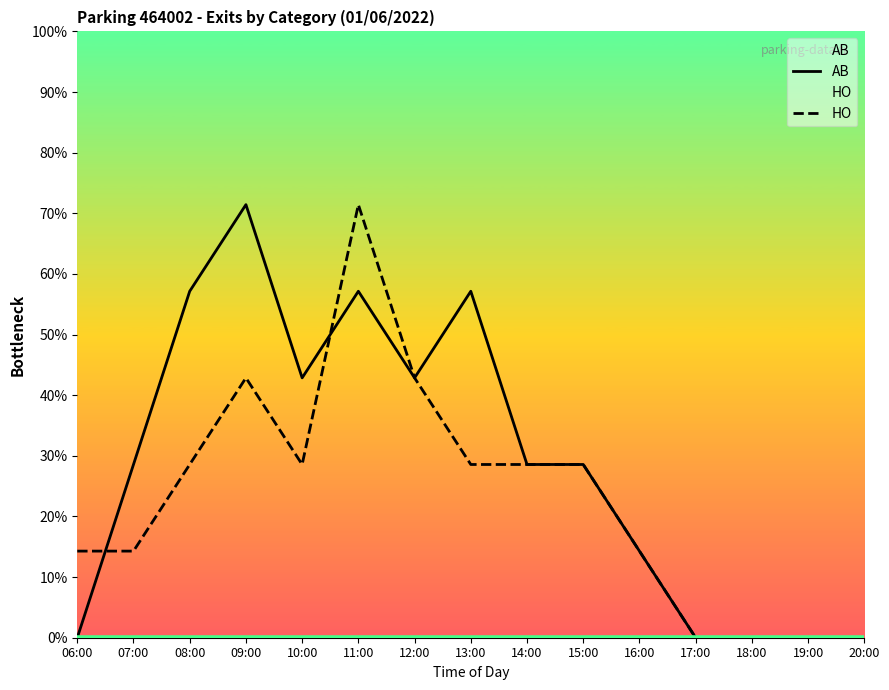

How many positive values does the AB series have?

10